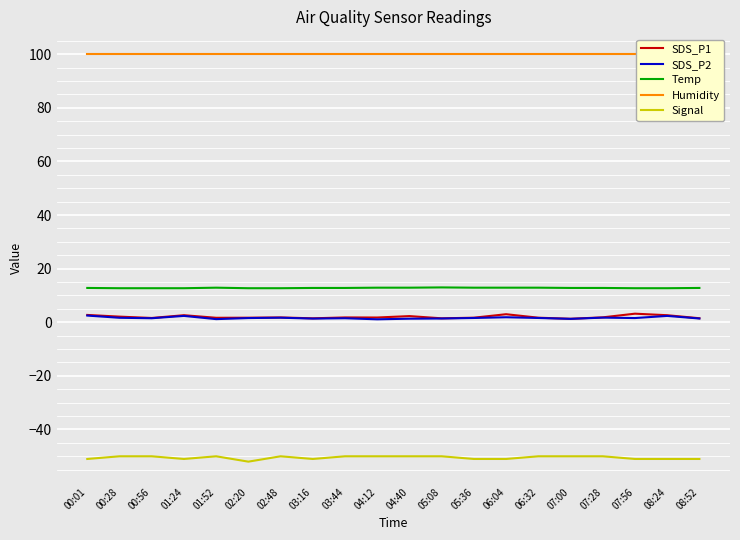

At which category is the sum across all series the highest?

00:01